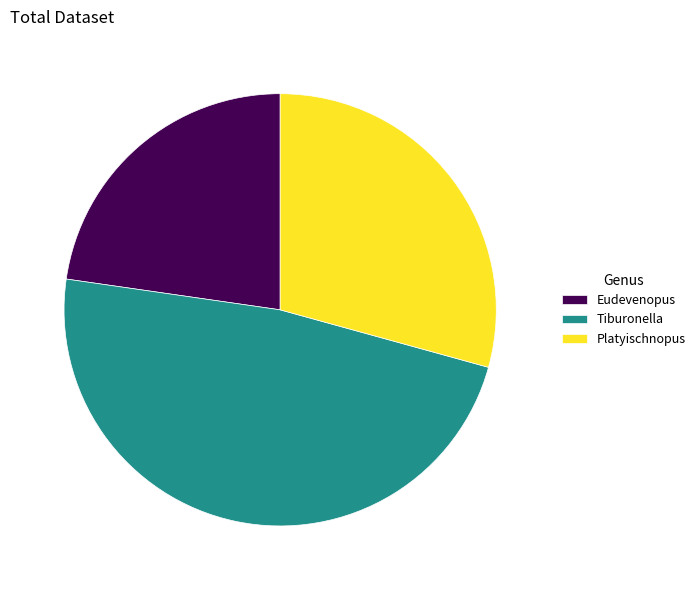

Is it true that Eudevenopus is 23% of the pie?

True